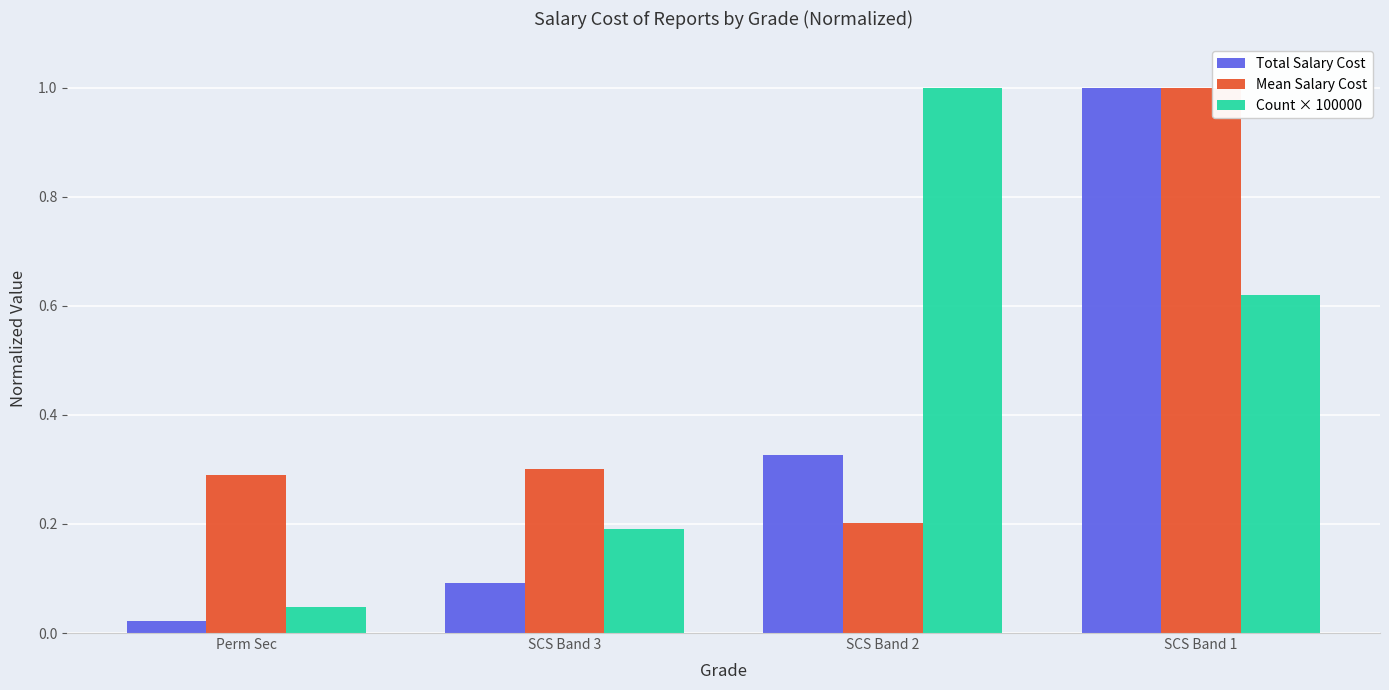

Does the chart contain stacked bars?

No